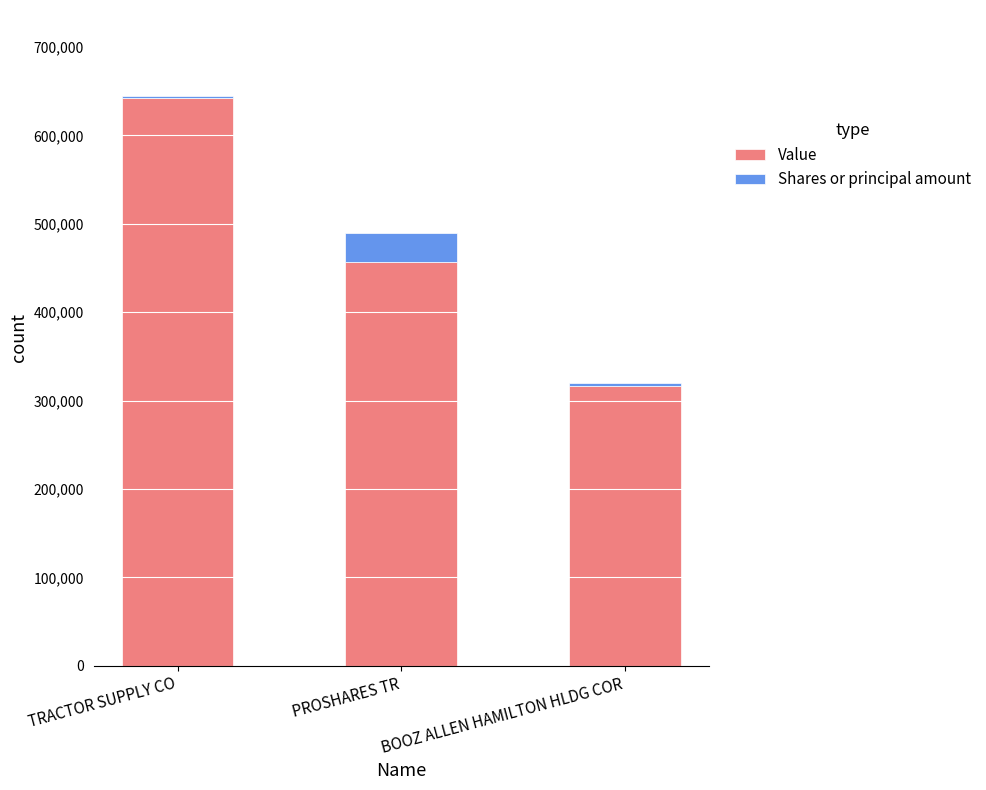

Rank the categories by Value value from lowest to highest.

BOOZ ALLEN HAMILTON HLDG COR, PROSHARES TR, TRACTOR SUPPLY CO